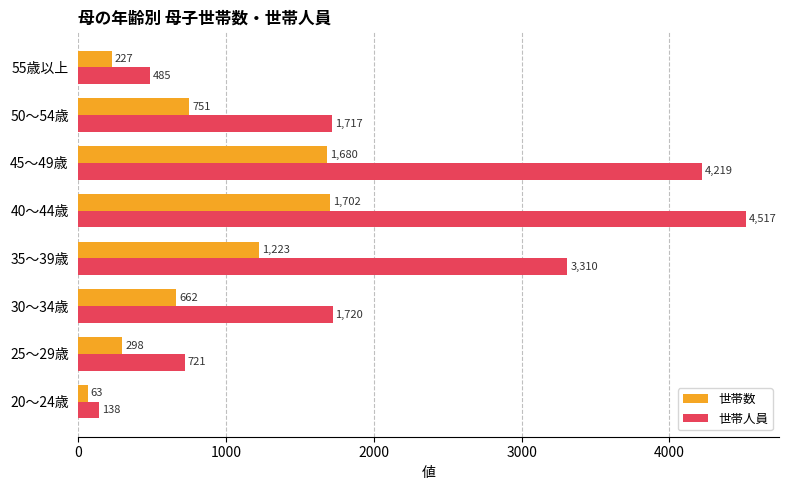

How many distinct data groups are displayed?

2